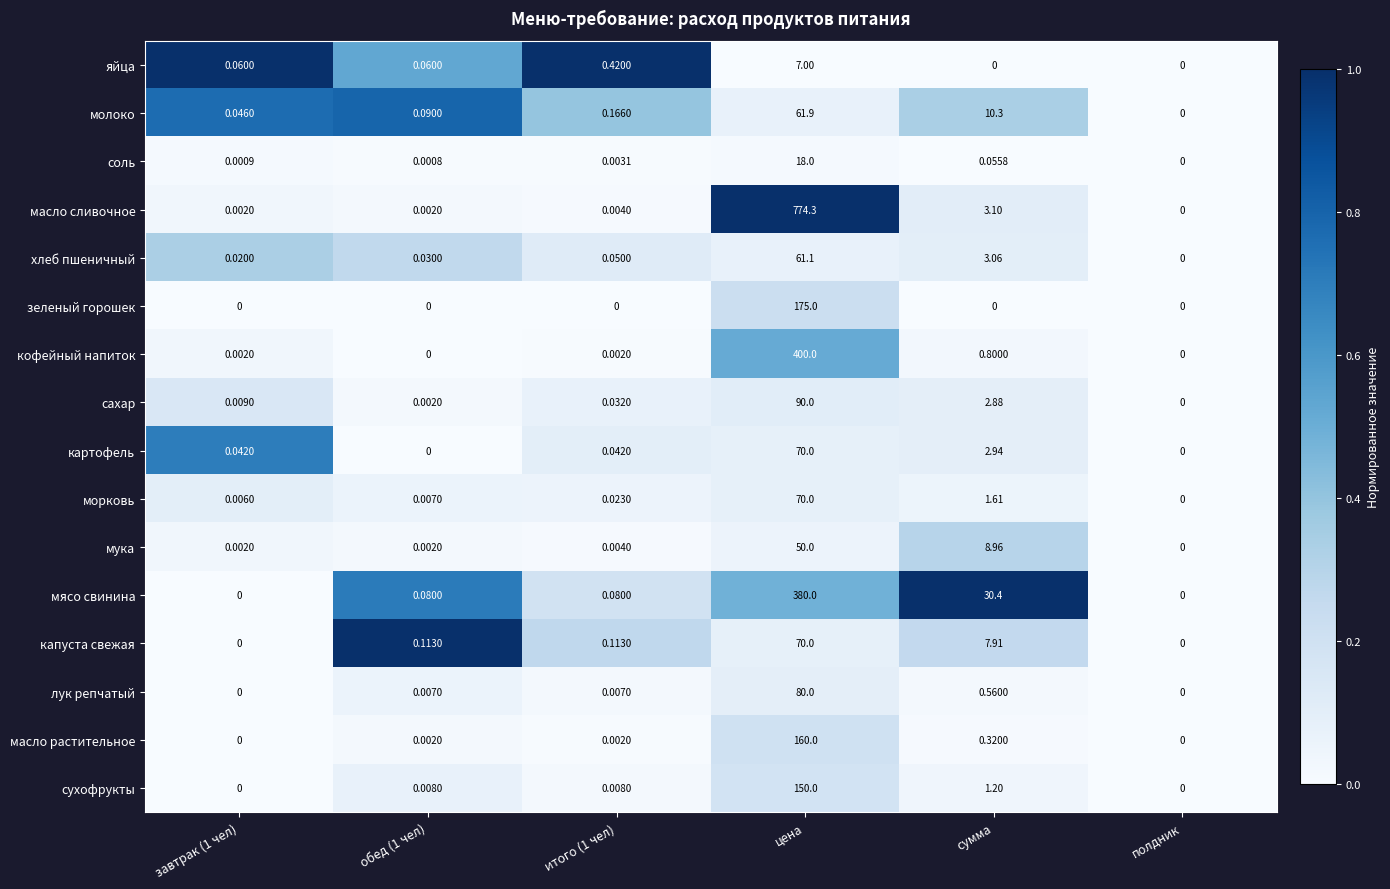

Which series has the largest range (max minus min)?

масло сливочное